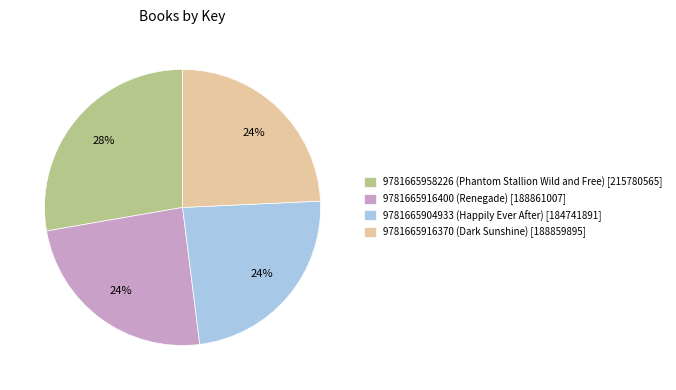

What is the ratio of the value at 9781665916370 (Dark Sunshine) to the value at 9781665904933 (Happily Ever After)?

1.0